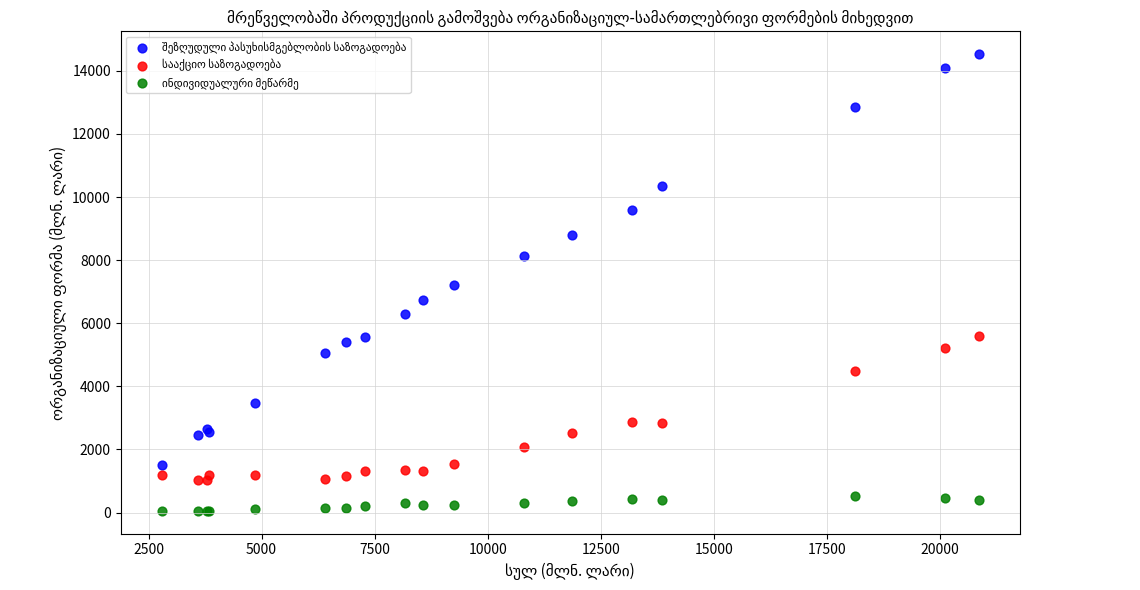

What is the X range (max minus min) for the scatter plot?

18075.7